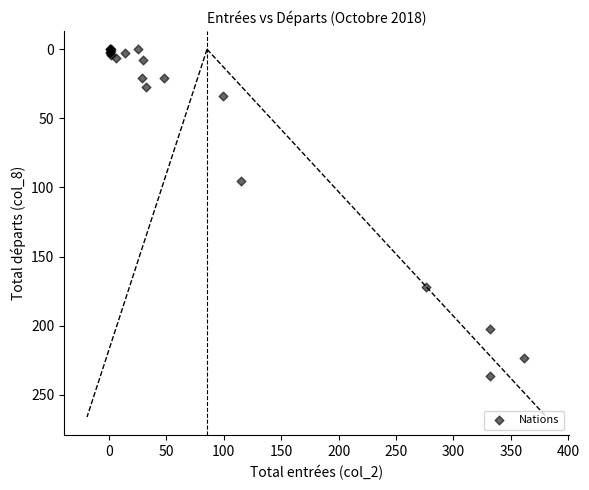

What Y value in the scatter plot is closest to 118?

95